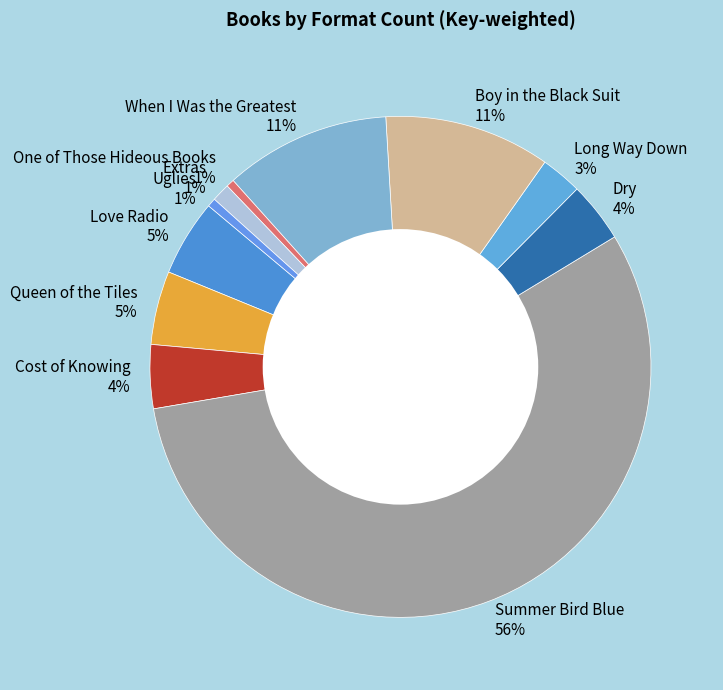

True or false: Uglies 1% accounts for 1% of the total.

True